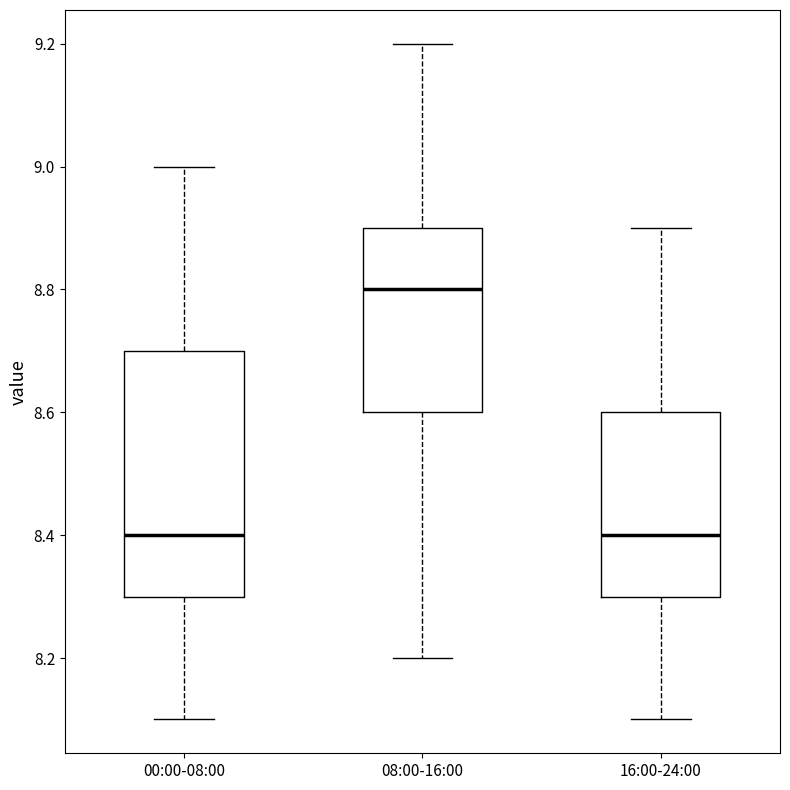

Reading left to right, transcribe this box plot: for each box, give where its median line is, the range the box spans, and where its two whiskers end, as read against the y-axis. The values are not printed on the chart, so give them approximately, as read against the axis.

00:00-08:00: median 8.4, box 8.3 to 8.7, whiskers 8.1 to 9.0
08:00-16:00: median 8.8, box 8.6 to 8.9, whiskers 8.2 to 9.2
16:00-24:00: median 8.4, box 8.3 to 8.6, whiskers 8.1 to 8.9